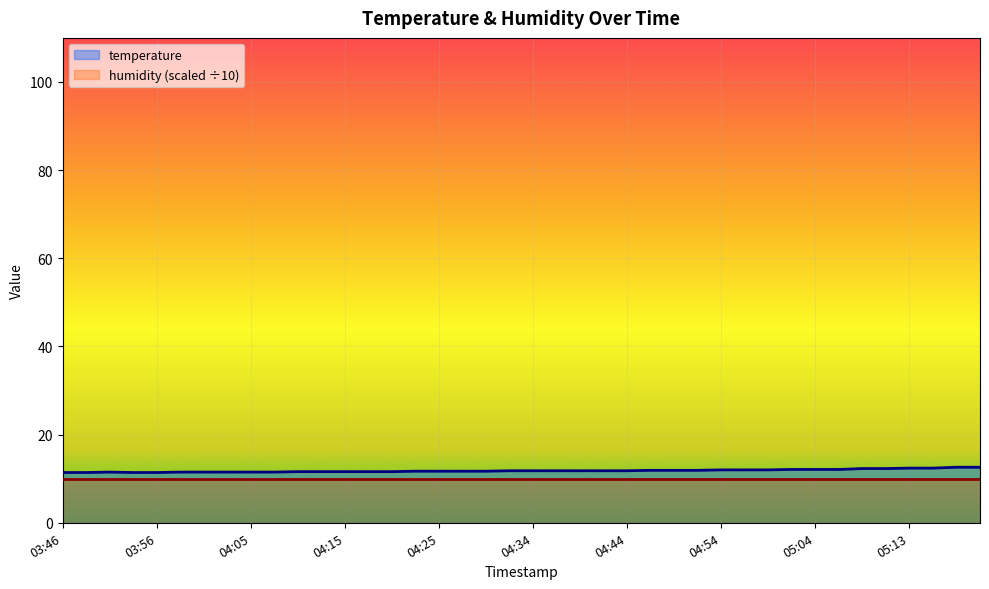

What is the difference between the maximum and minimum values?

1.2